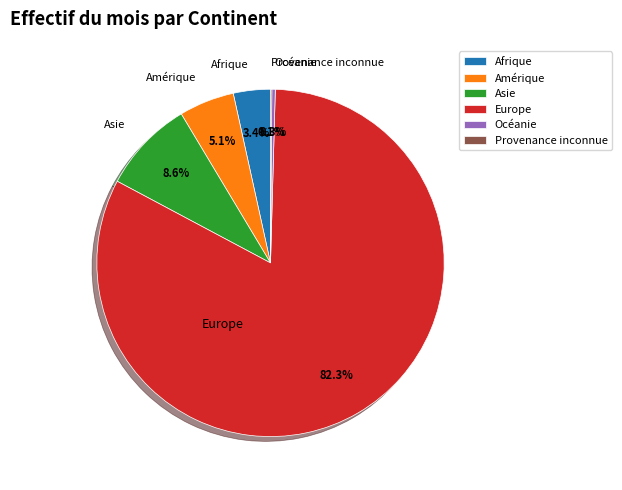

Which category has the biggest portion of the pie?

Europe